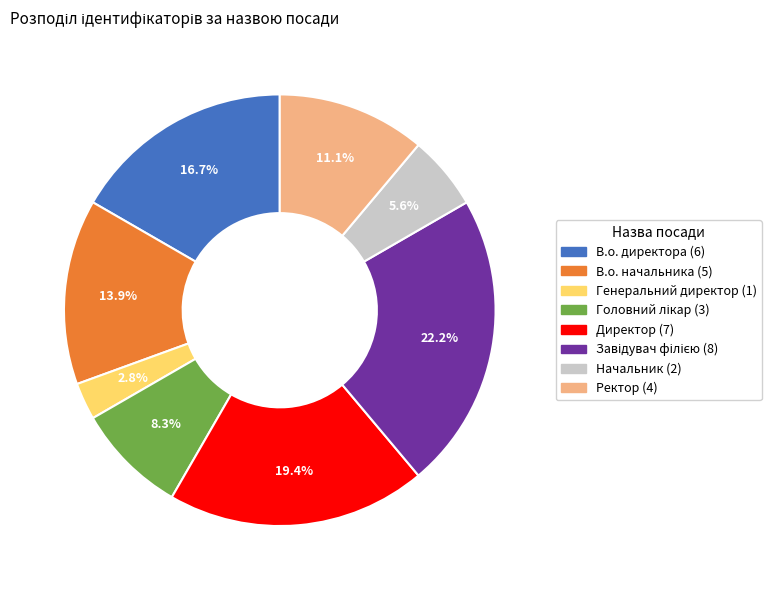

What portion of the pie excludes Директор?

80.6%